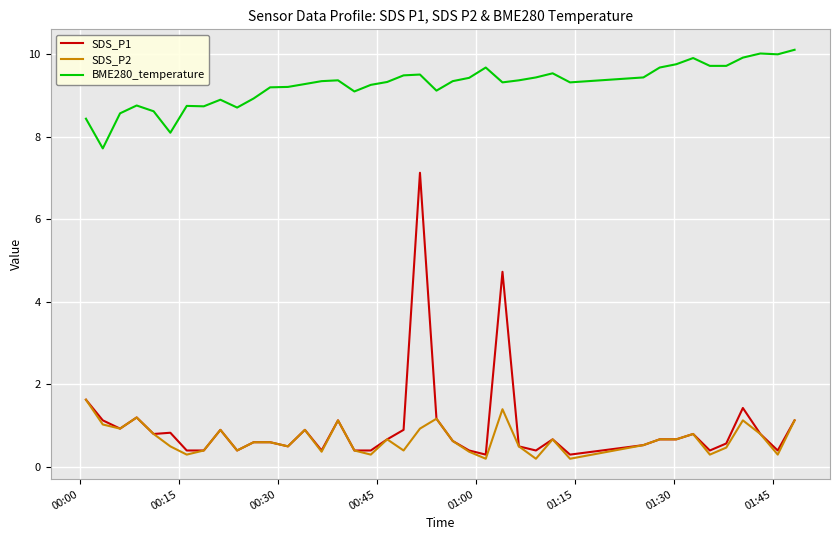

True or false: SDS_P2 and BME280_temperature cross at least once.

False